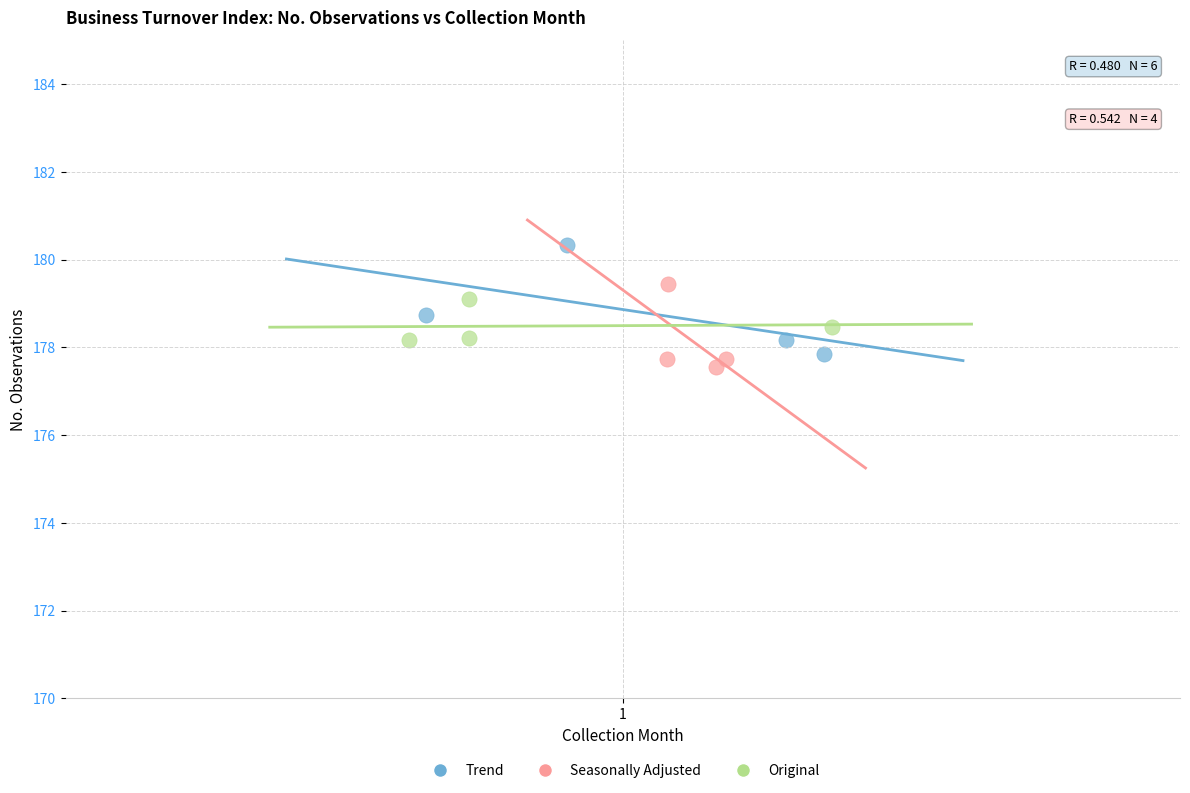

Which series contains the highest Y value?

Trend